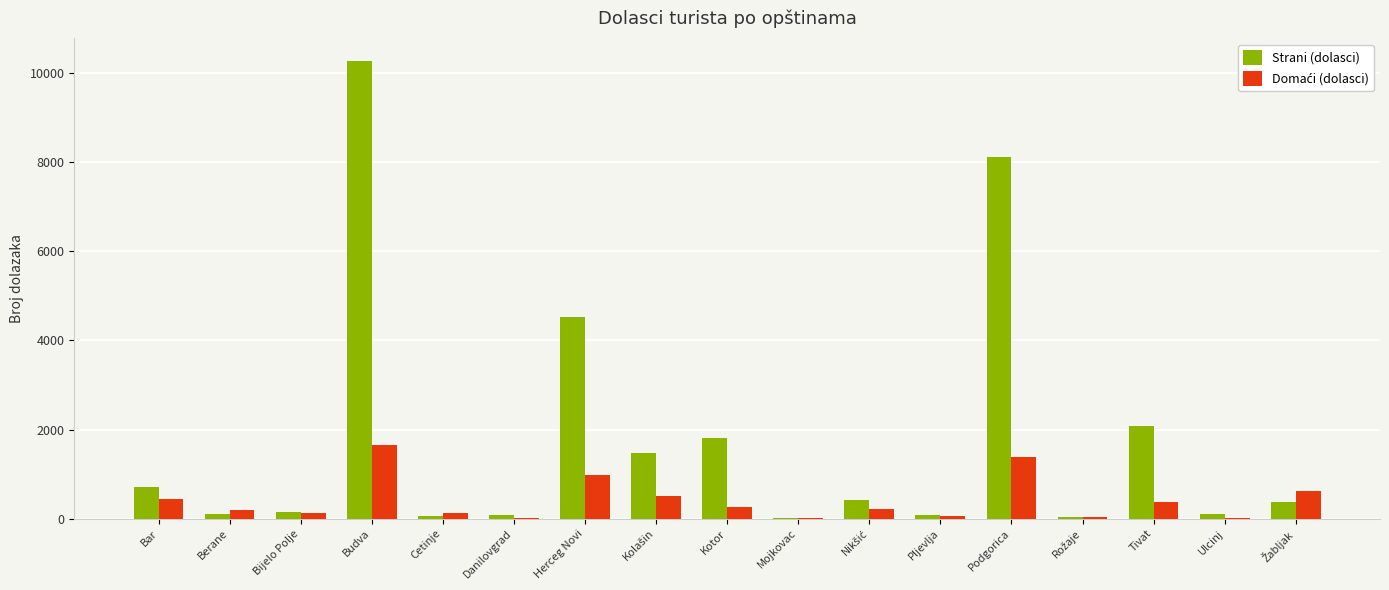

Count the number of data series in this chart.

2